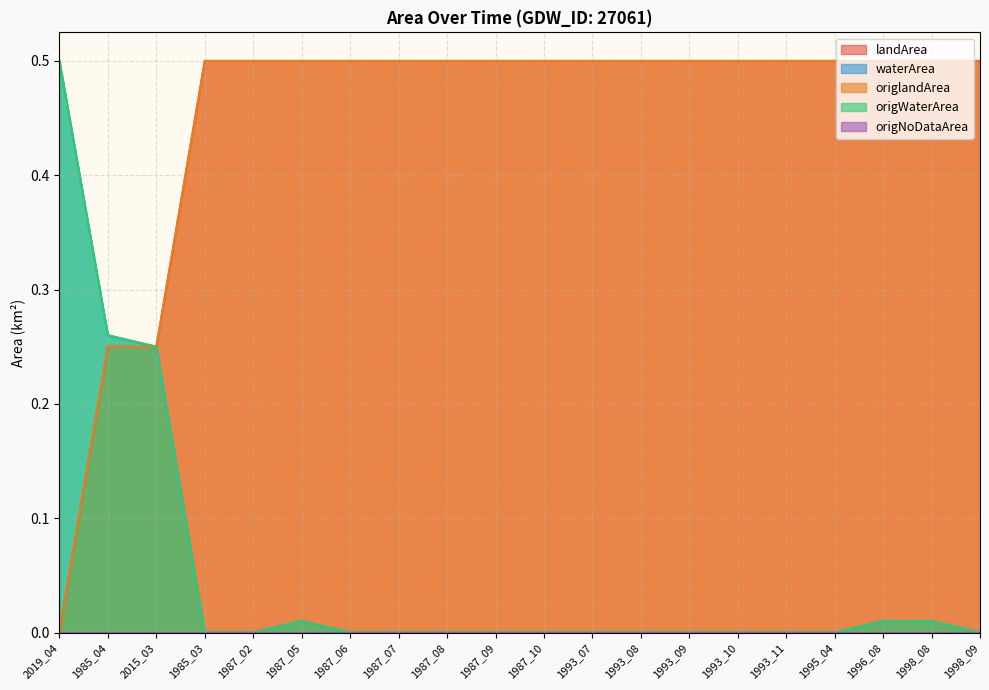

What is the maximum value shown in the chart?

0.5